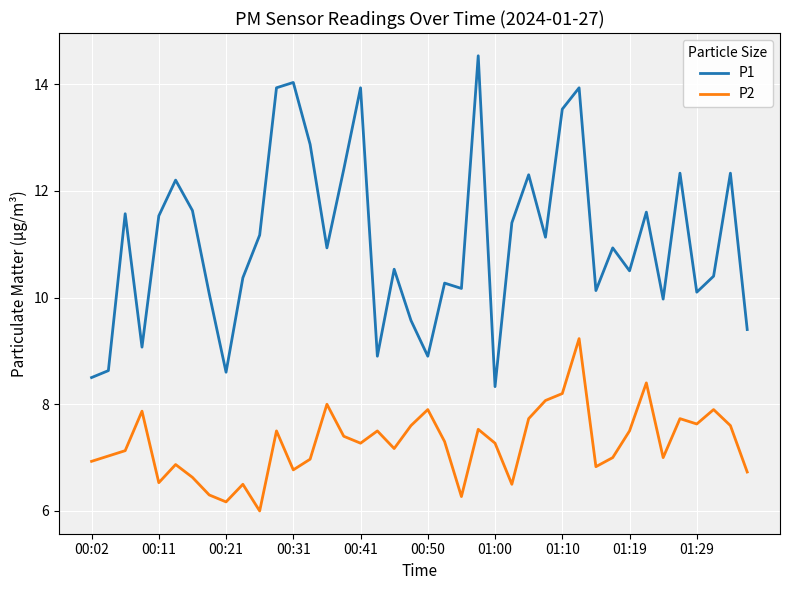

Which series has the largest total across all categories?

P1